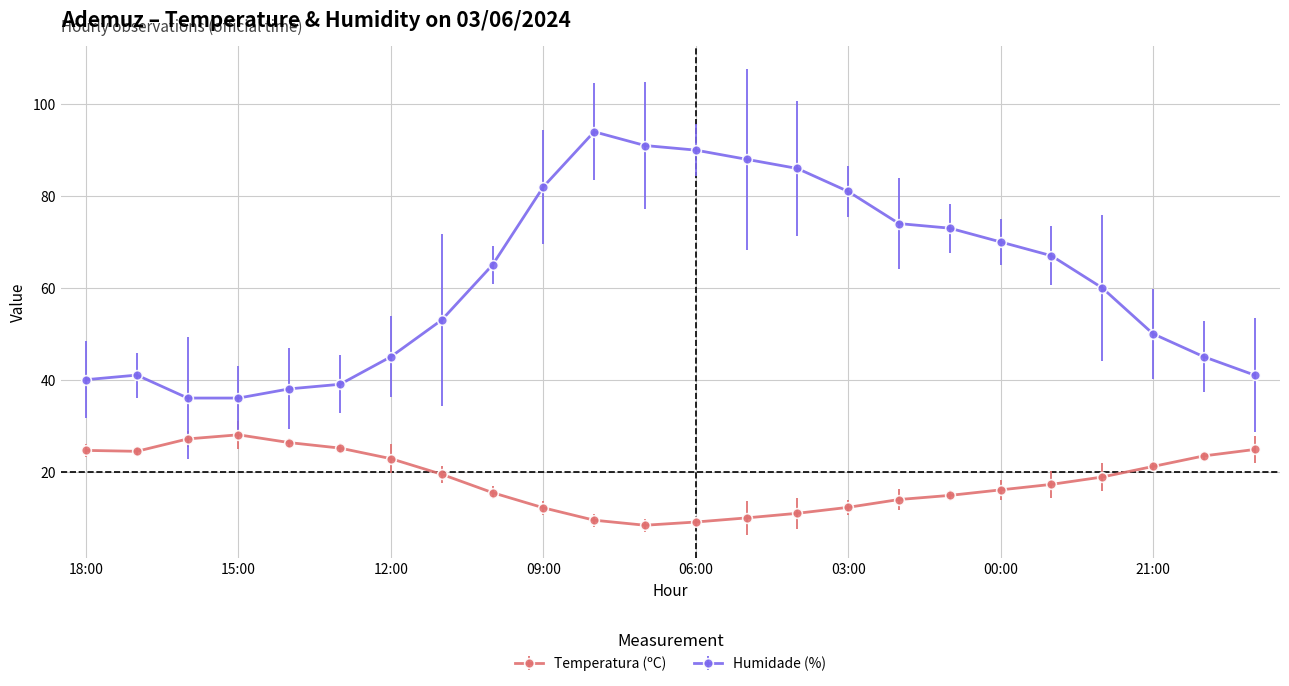

What are all the series names shown in the legend?

Temperatura (ºC), Humidade (%)